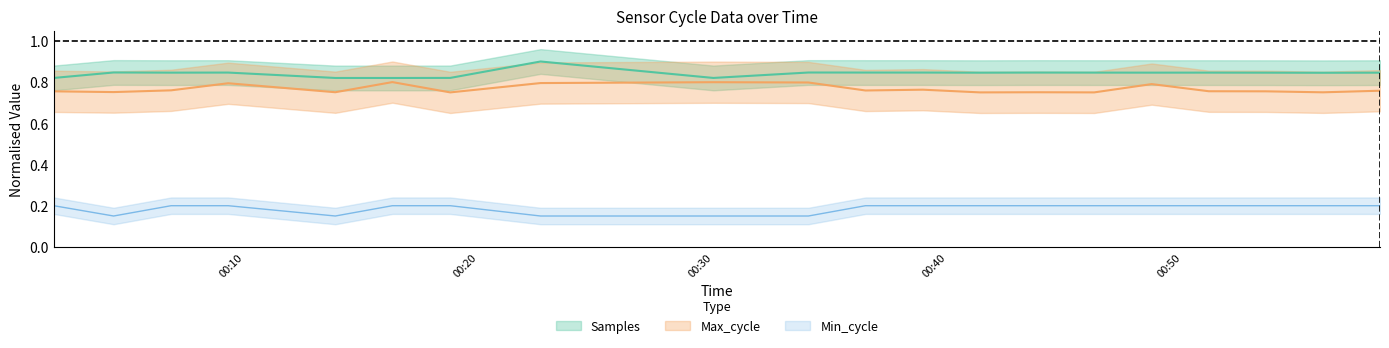

What are all the series names shown in the legend?

Samples, Max_cycle, Min_cycle